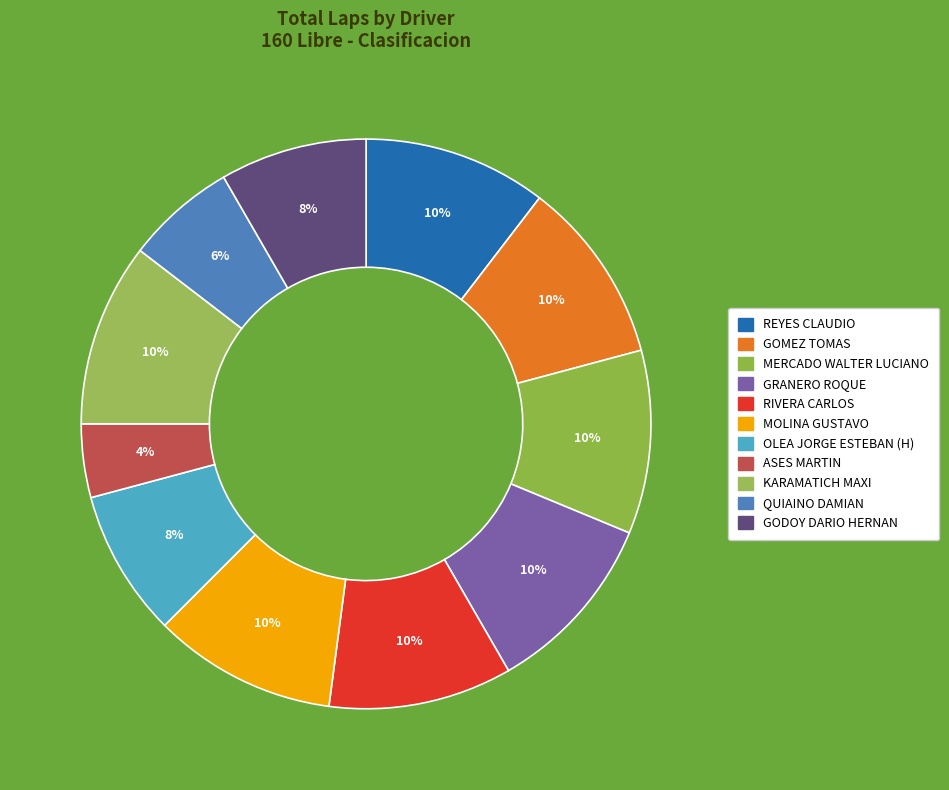

What percentage is NOT represented by OLEA JORGE ESTEBAN (H)?

91.7%